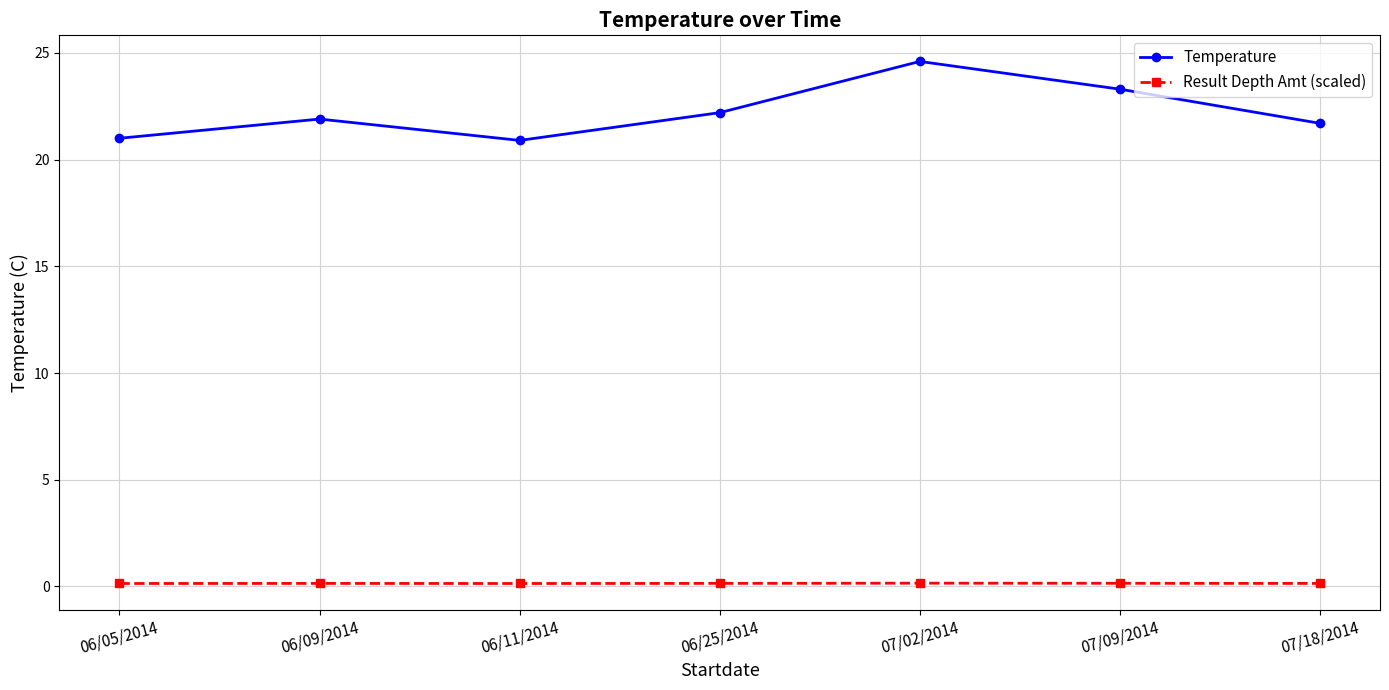

At which category is the sum across all series the highest?

07/02/2014